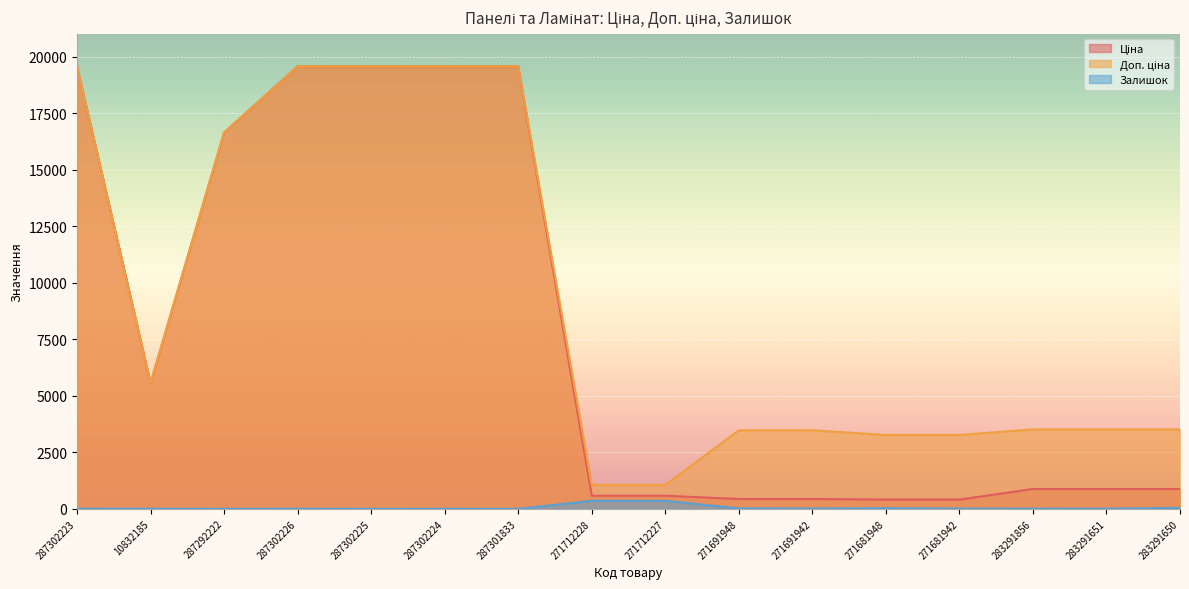

What is the label of the 10th point from the left?

271691948